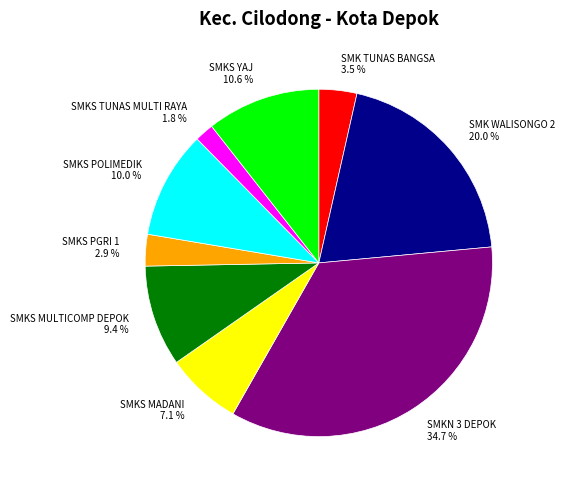

To the nearest percent, what is the combined percentage of SMKS POLIMEDIK and SMKS PGRI 1?

13%